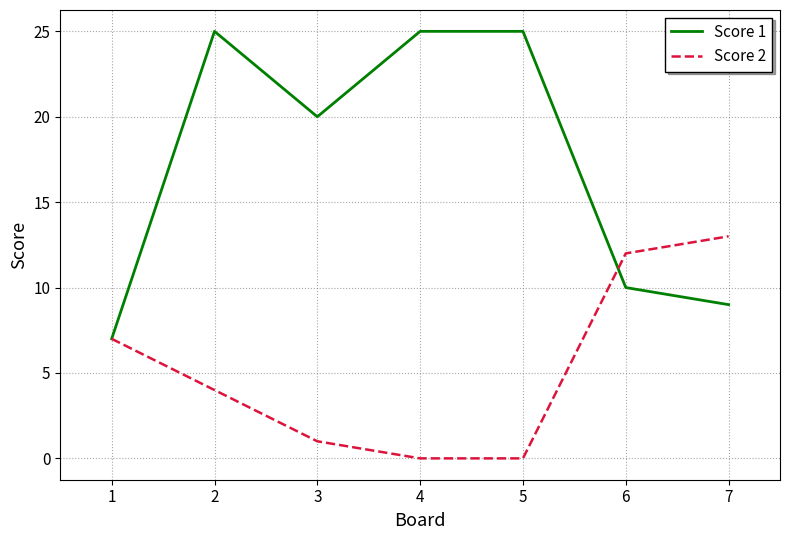

Reading left to right, what are all the values shown in this chart?

Score 1: 7	25	20	25	25	10	9
Score 2: 7	4	1	0	0	12	13